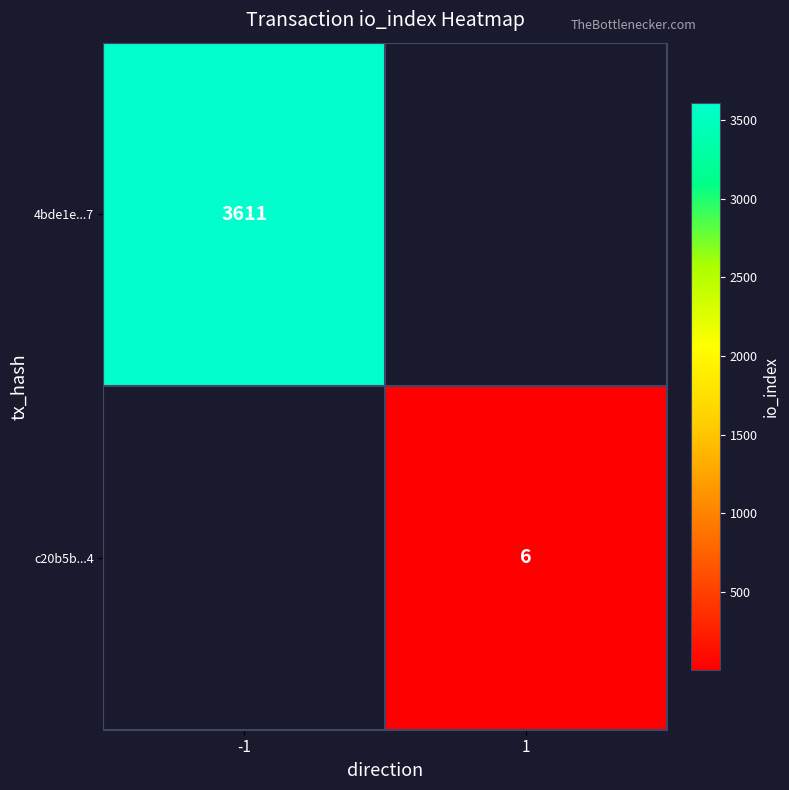

The value of c20b5b...4 at 1 is 4. True or false?

False